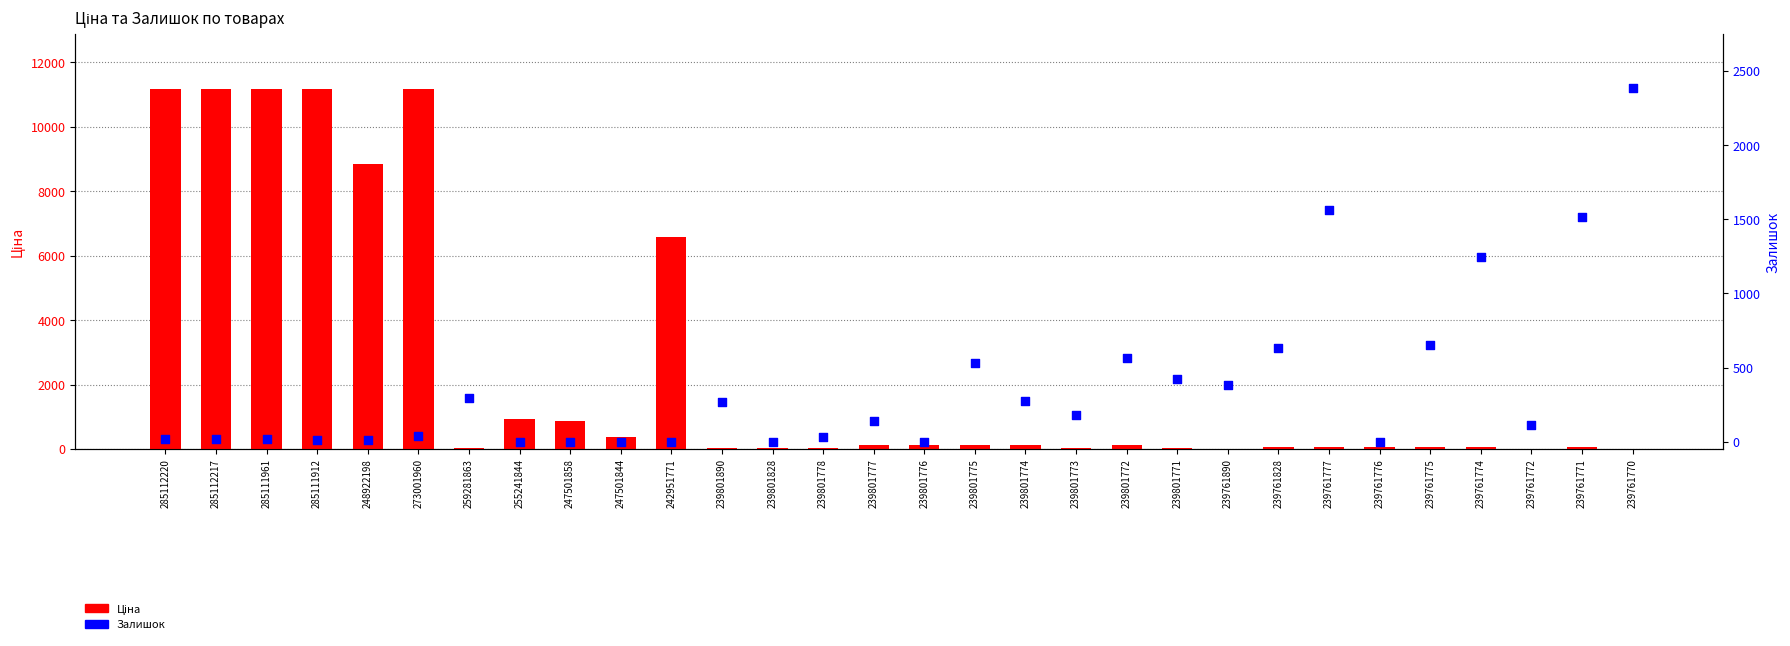

At how many categories does at least one series exceed 6098?

7